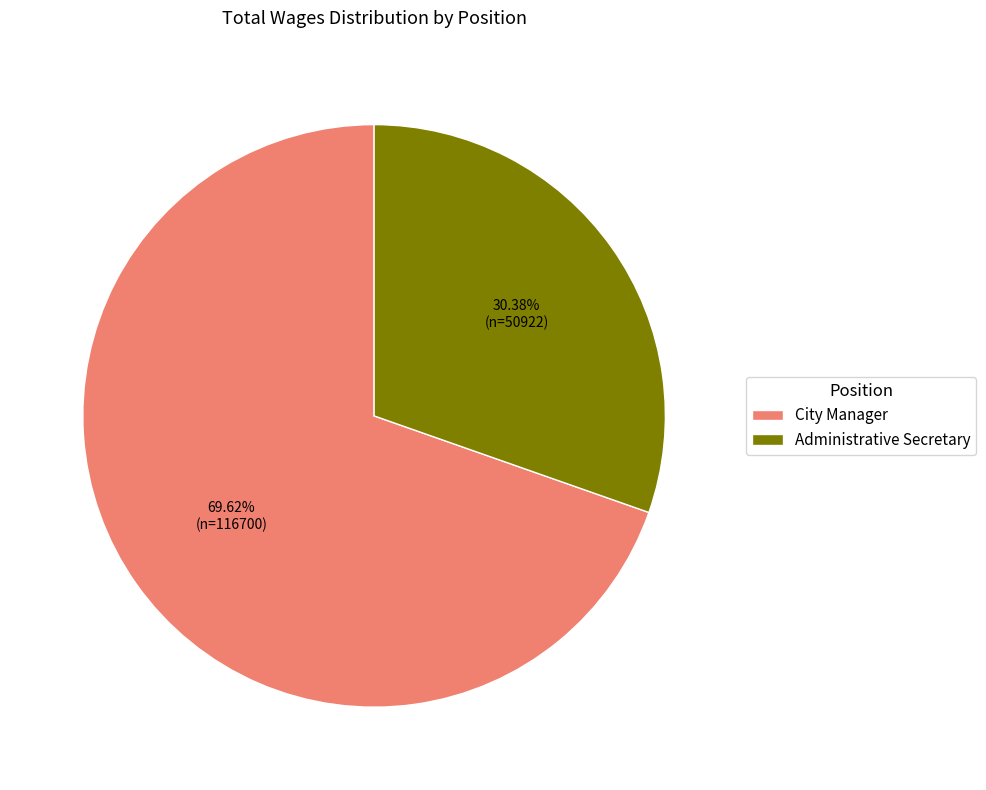

How much of the chart is everything except Administrative Secretary?

69.6%